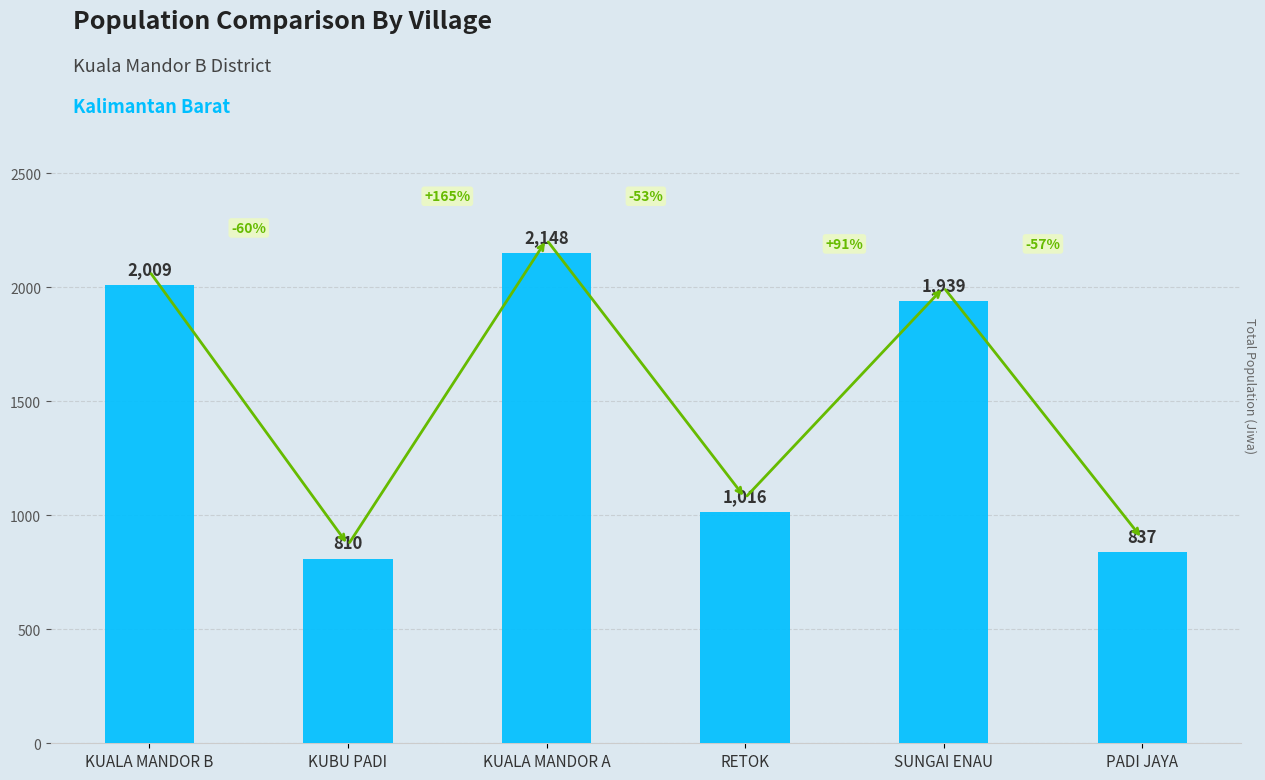

What is the value of the 3rd bar from the left?

2148